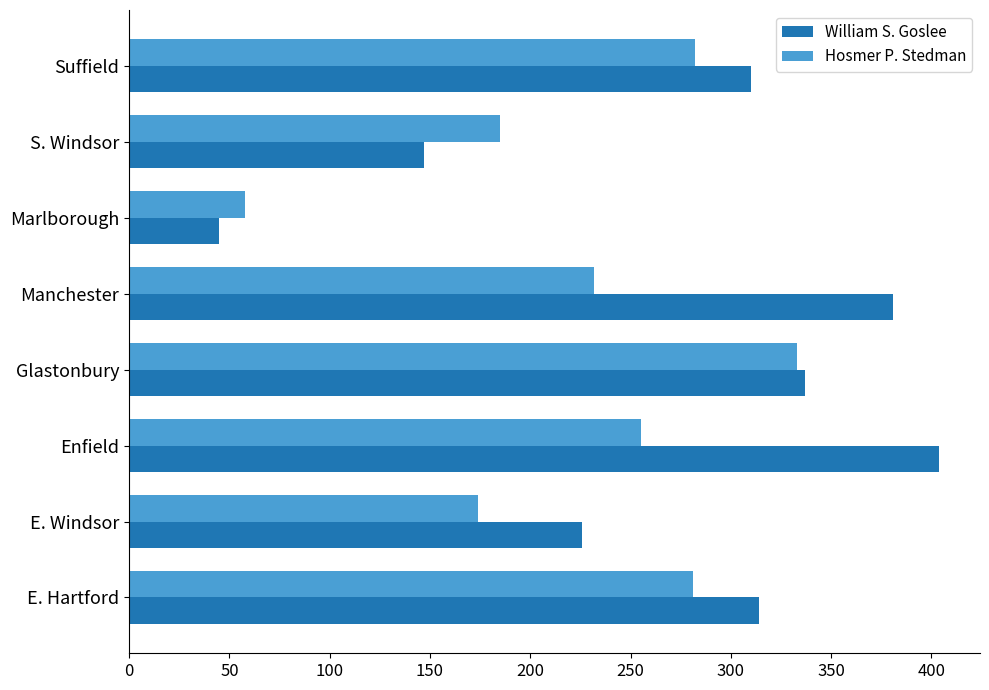

The William S. Goslee series shows 201 at S. Windsor. True or false?

False